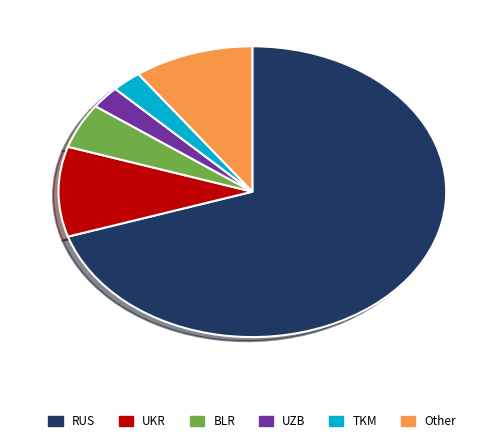

Combined, do RUS and Other account for over 50%?

Yes